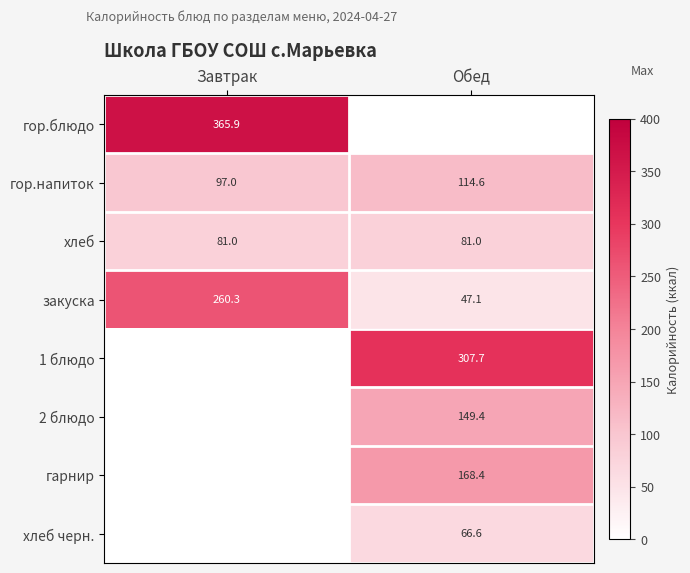

Read the хлеб value at Завтрак.

81.0